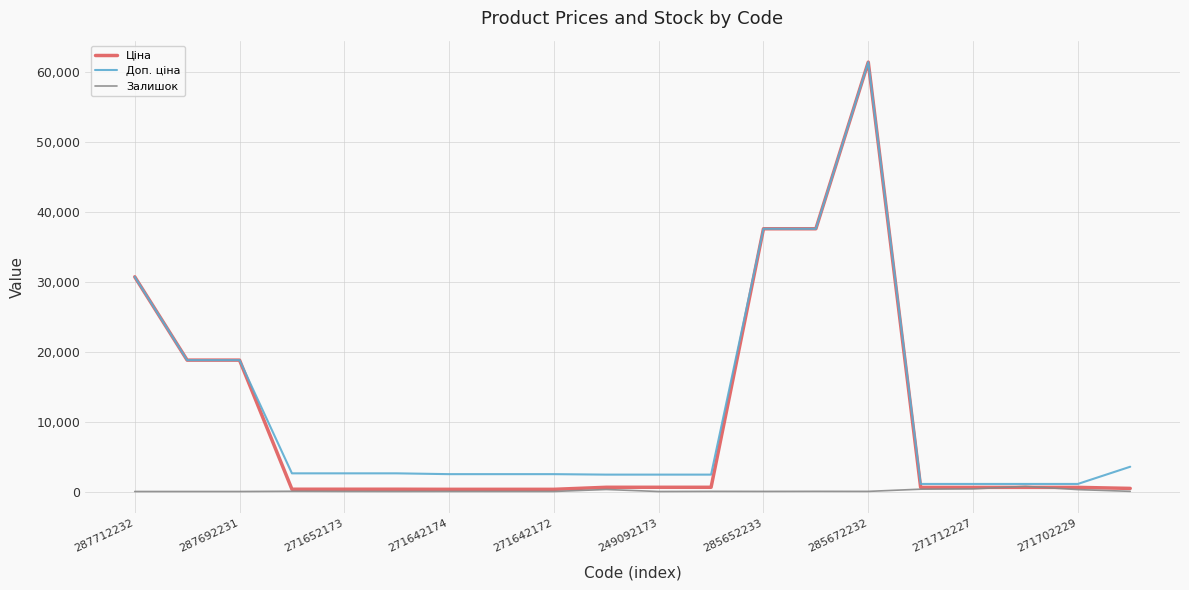

Which series has the largest range (max minus min)?

Ціна